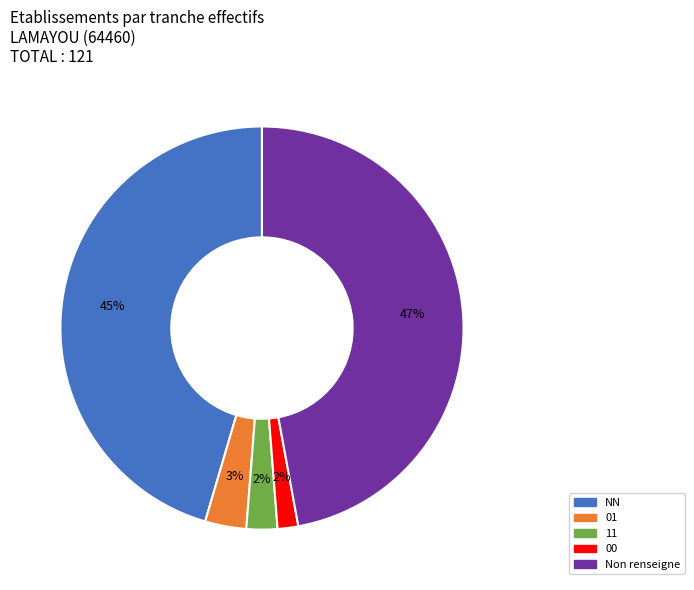

Does any single category account for the majority?

No